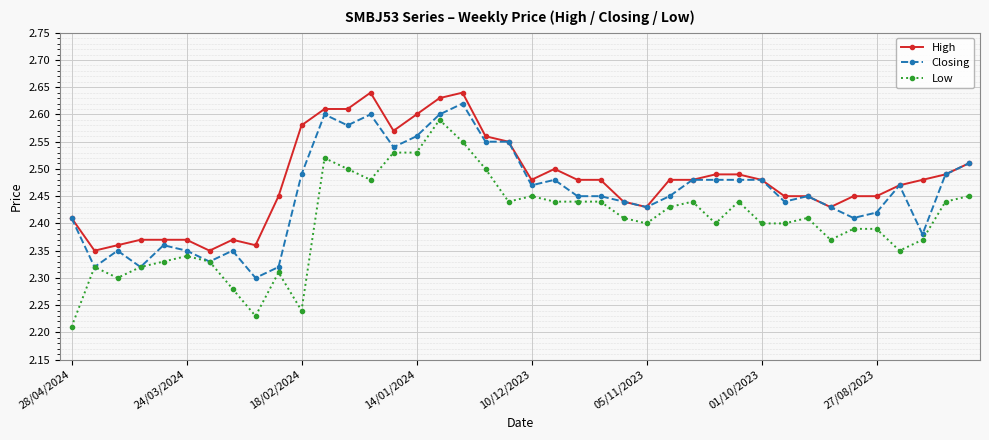

Which series has the largest total across all categories?

High